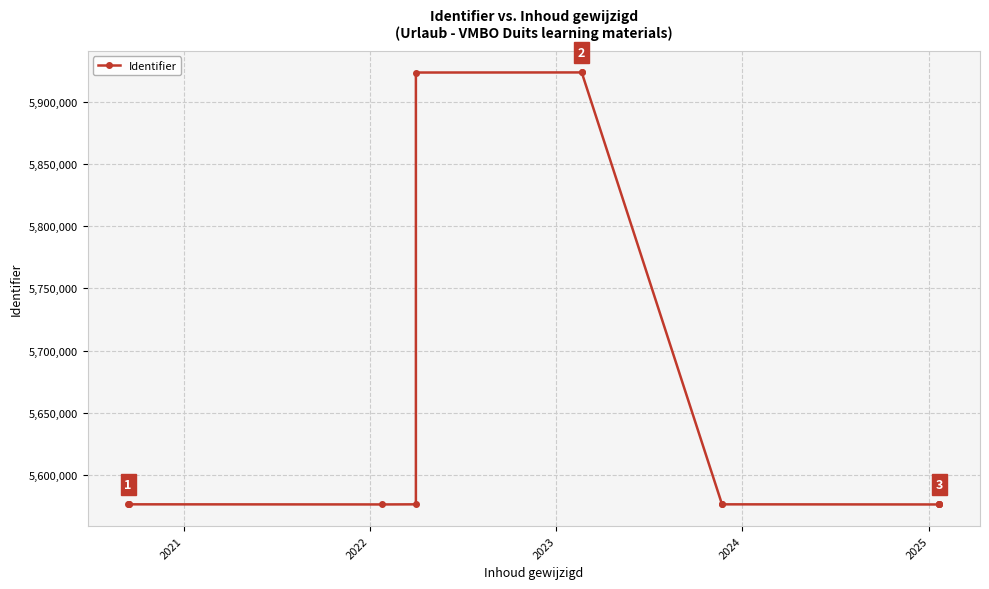

At which category does the data reach its first local valley?

2023